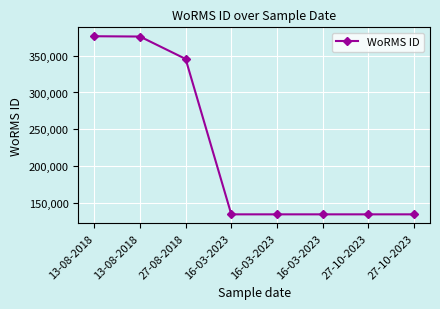

Reading left to right, what are all the values shown in this chart?

376359	375951	345528	134526	134526	134526	134526	134526